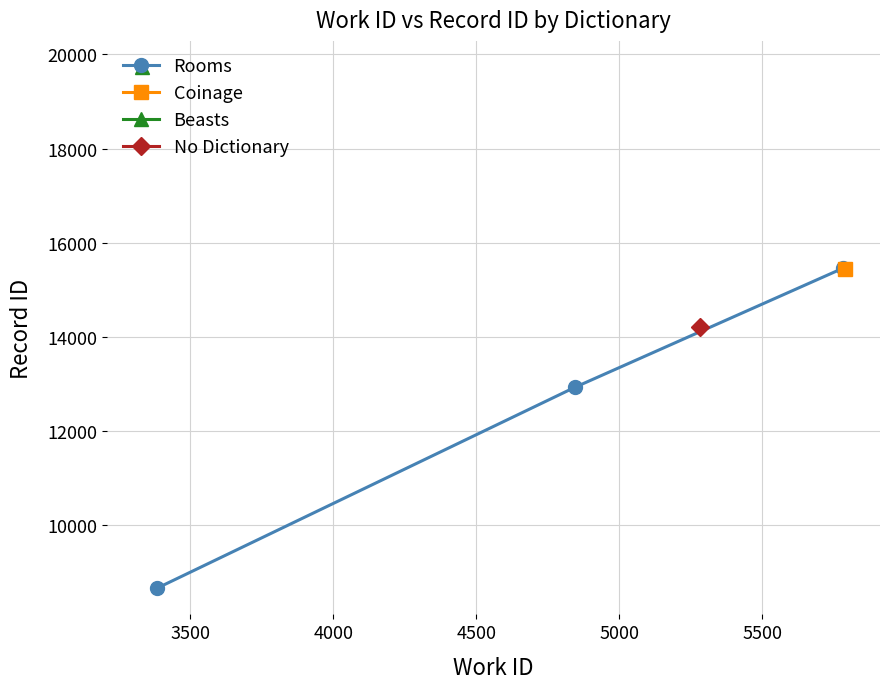

What is the value of the Rooms point at the 3rd from the left?

15456